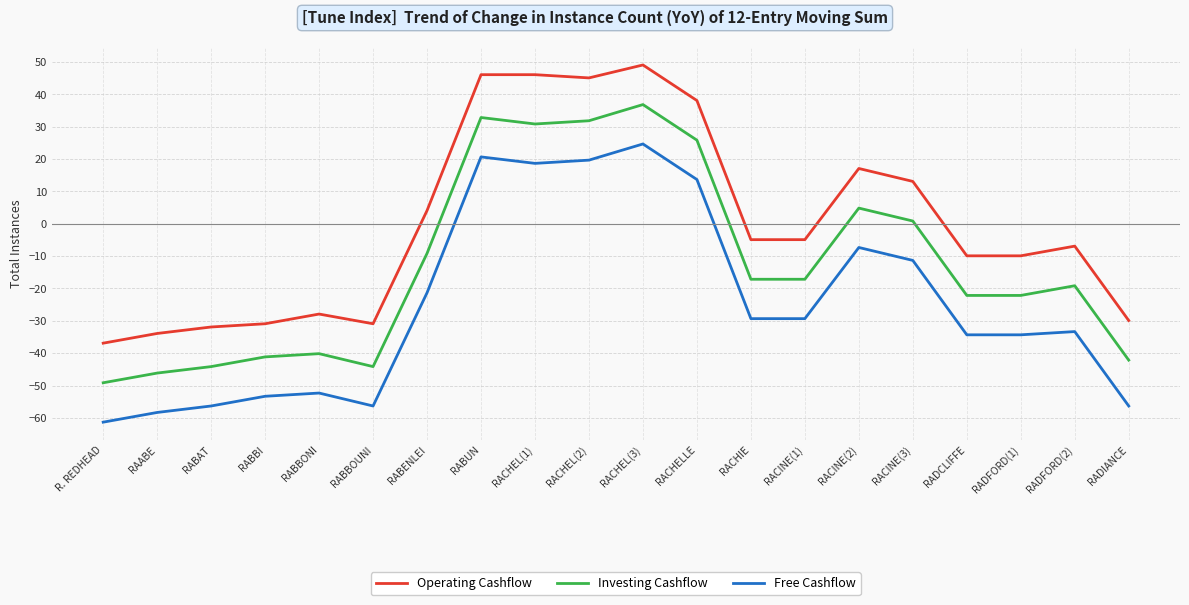

How many lines are shown in the chart?

3